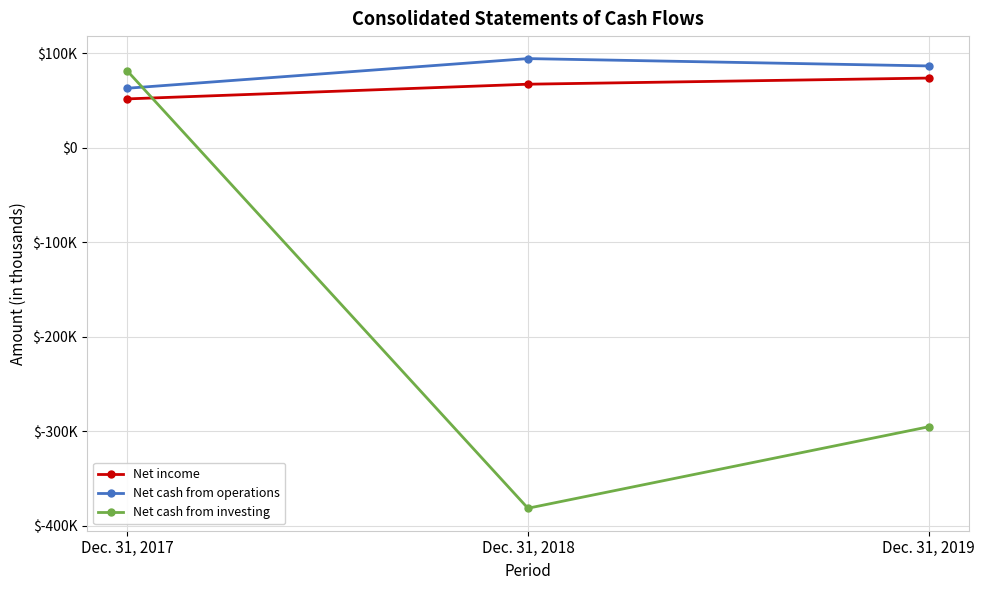

What is the value of the Net cash from operations point at the 3rd from the left?

86419